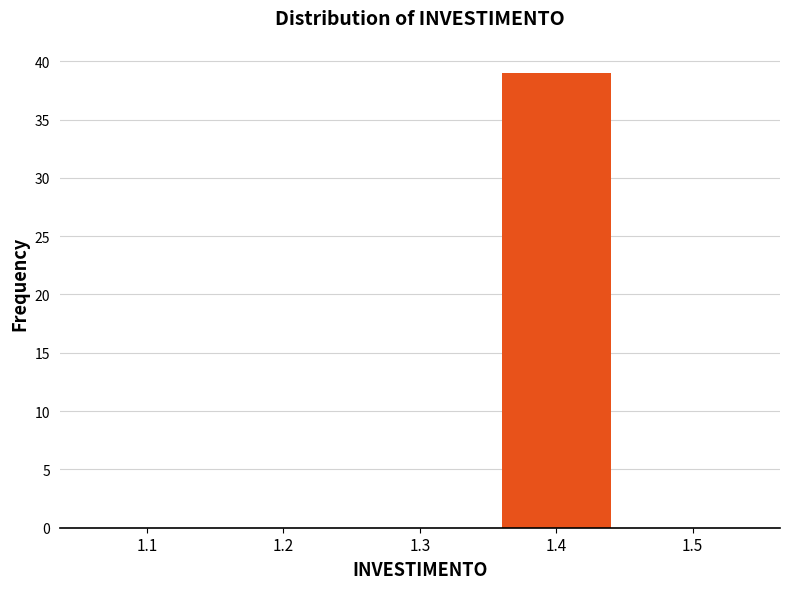

Reading left to right, what are all the values shown in this chart?

1.1=0	1.2=0	1.3=0	1.4=39	1.5=0